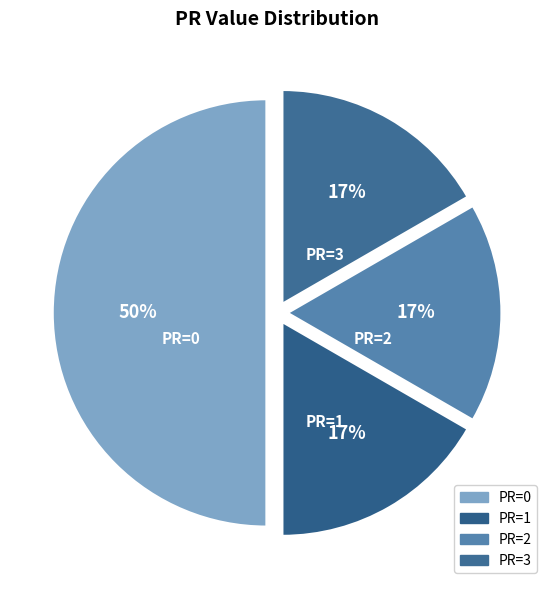

What percentage is the PR=3 slice, to the nearest percent?

17%